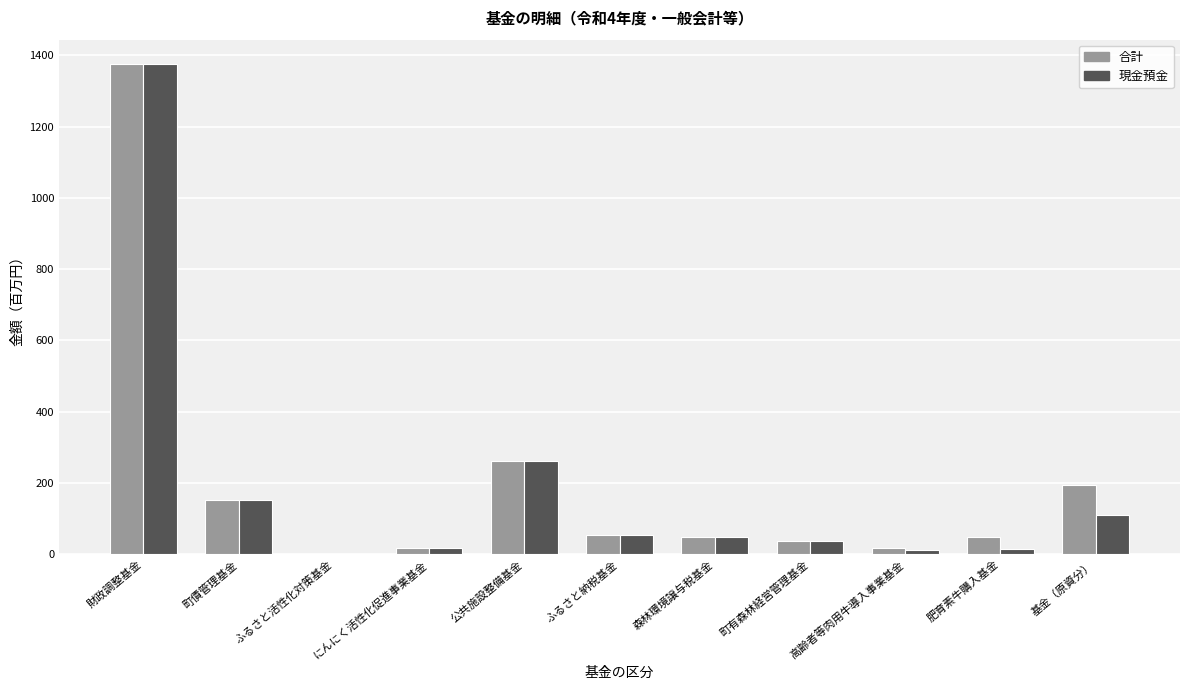

What is the total value across all series at にんにく活性化促進事業基金?

32.4